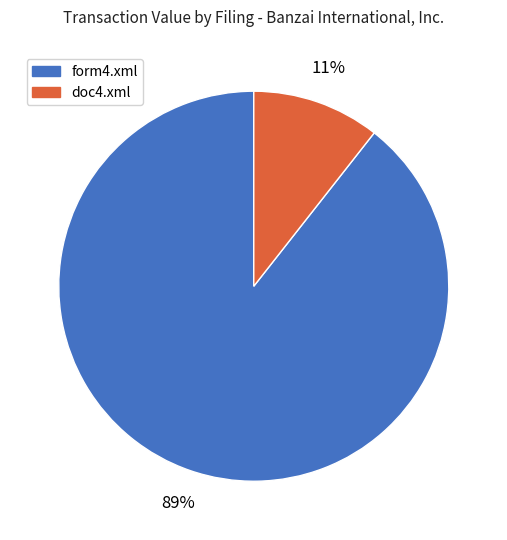

How many segments does this pie chart have?

2